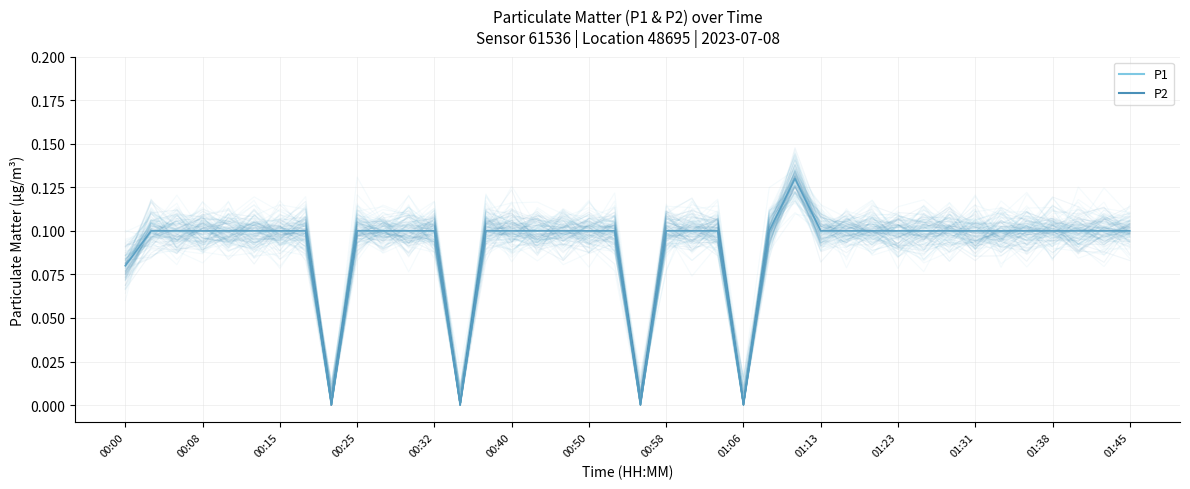

Is it true that P1 equals 0.1 at 00:25?

True